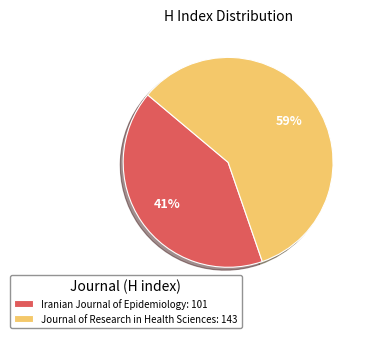

Is the sum of Journal of Research in Health Sciences: 143 and Iranian Journal of Epidemiology: 101 greater than half?

Yes